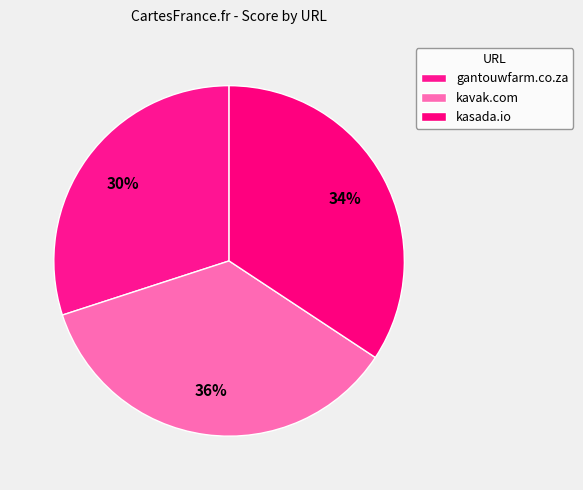

How many slices are in this pie chart?

3